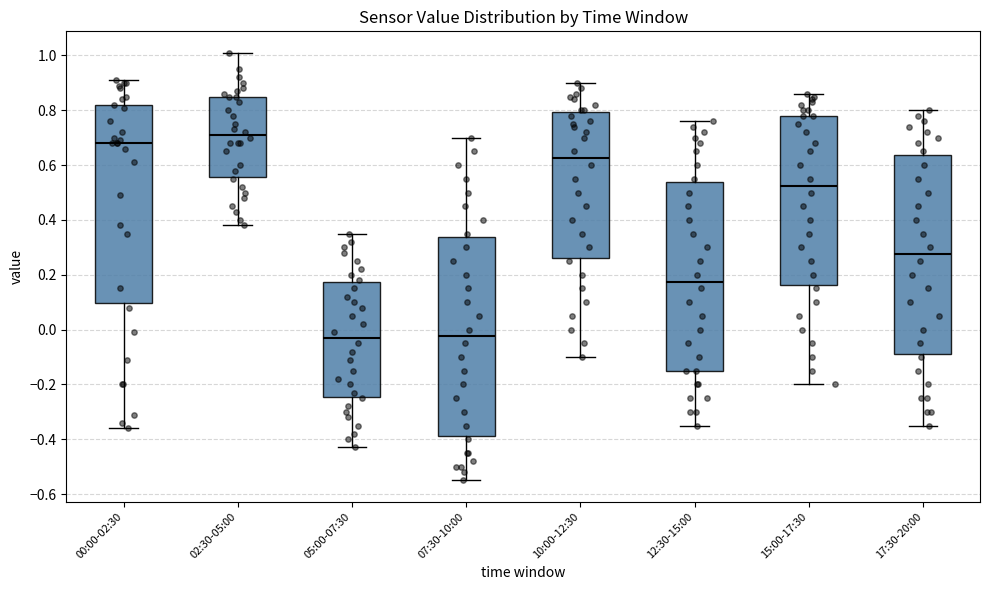

Where does the median line of the box for 05:00-07:30 sit on the y-axis? The values are not printed on the chart, so give them approximately, as read against the axis.

-0.02